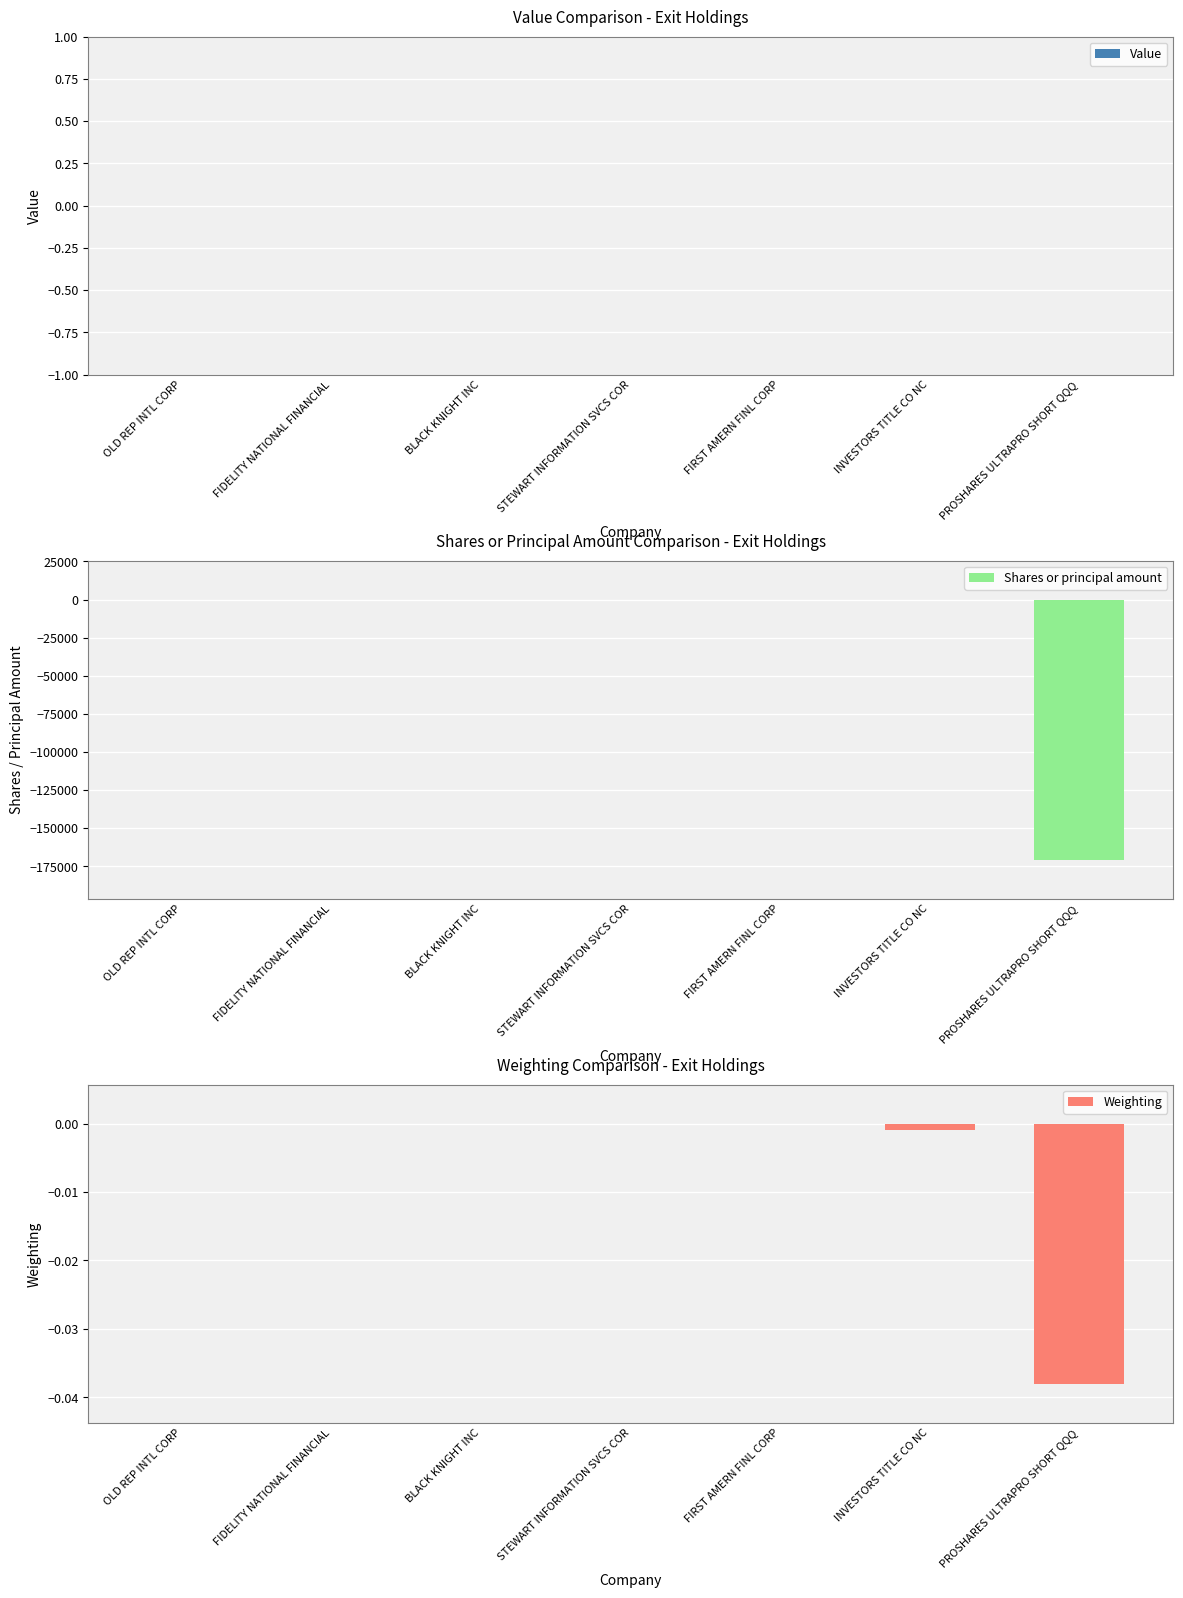

Which series has the largest range (max minus min)?

Shares or principal amount